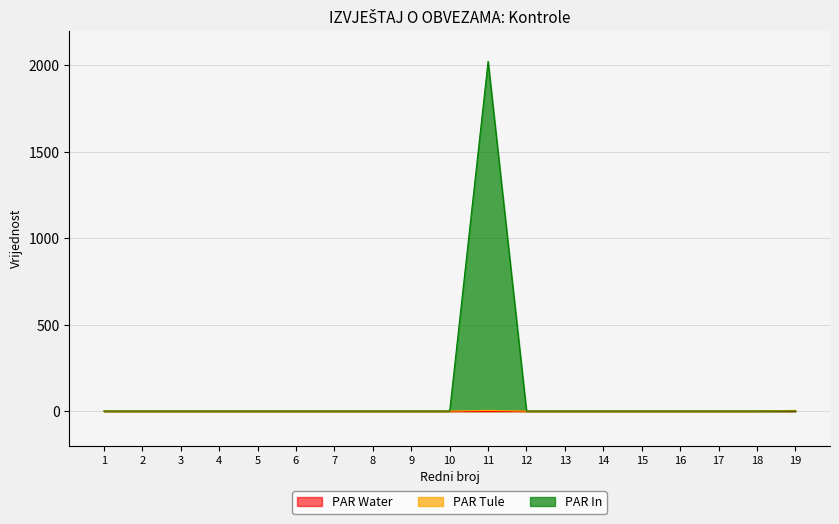

The value of PAR In at 11 is 2024. True or false?

True